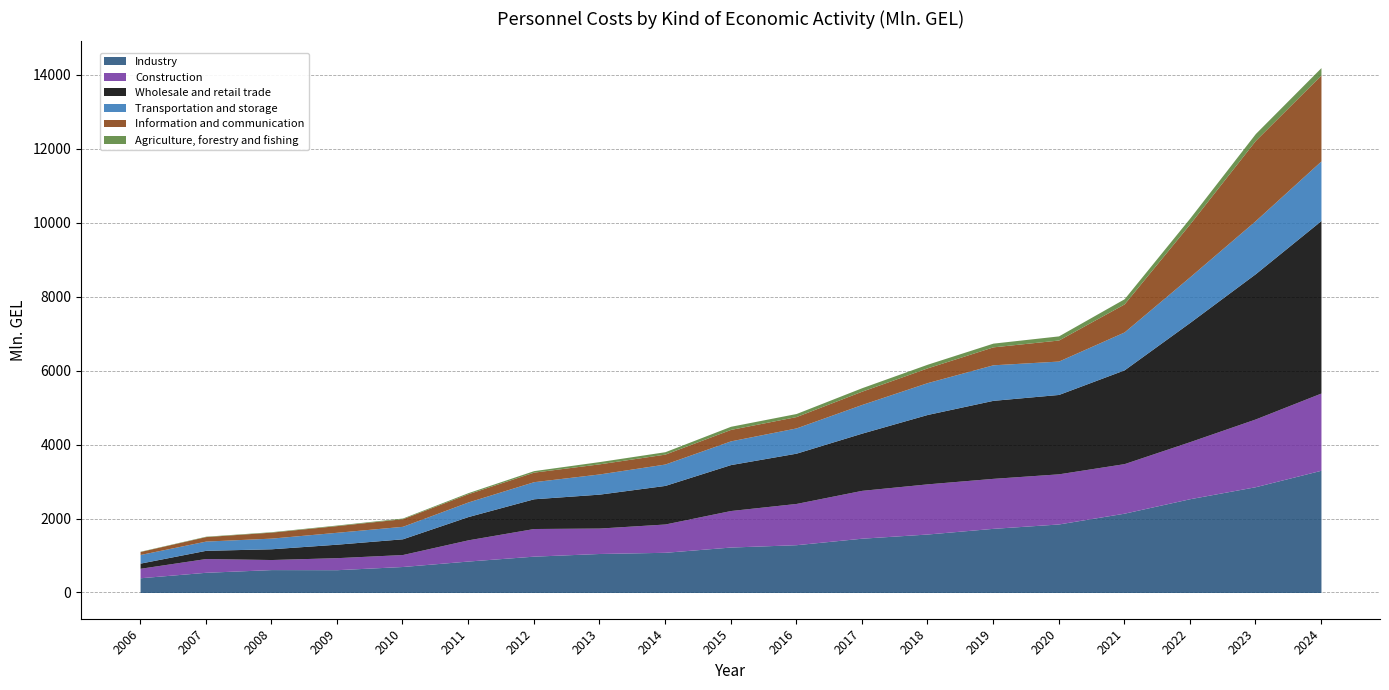

Reading right to left, extract all data points from this chart.

Industry: 3305.6	2860.6	2535.8	2144.7	1853.0	1734.4	1581.4	1468.1	1292.4	1228.8	1086.7	1054.9	982.5	850.6	702.8	616.5	619.1	546.0	398.1
Construction: 2088.7	1832.7	1543.6	1340.2	1355.8	1352.1	1356.4	1294.1	1115.3	987.7	765.4	687.6	747.6	573.9	323.8	325.2	272.3	372.0	256.4
Wholesale and retail trade: 4665.3	3928.4	3224.3	2536.1	2146.8	2109.7	1877.0	1547.2	1359.8	1242.2	1043.3	917.4	804.1	629.8	425.6	364.6	290.7	222.1	139.4
Transportation and storage: 1611.5	1435.8	1234.7	1025.0	903.2	961.1	861.4	775.3	682.9	641.5	578.4	546.0	462.5	394.4	337.3	322.1	288.2	249.9	233.7
Information and communication: 2324.8	2169.0	1430.8	758.3	569.0	485.6	399.5	359.4	307.3	309.7	268.3	273.5	258.1	223.2	206.2	180.7	161.9	121.5	80.8
Agriculture, forestry and fishing: 199.3	185.7	157.3	139.5	111.7	100.6	98.2	93.9	82.8	84.6	65.1	60.8	41.0	29.2	18.3	15.8	11.8	10.5	7.1